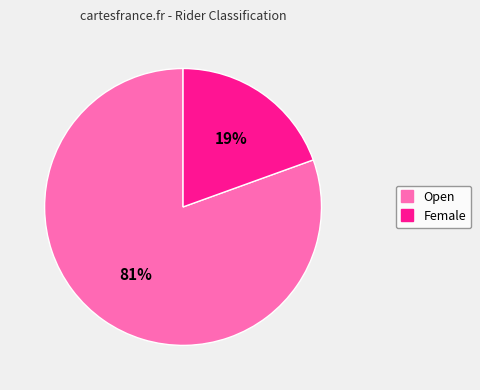

To the nearest percent, what is the average slice percentage?

50%